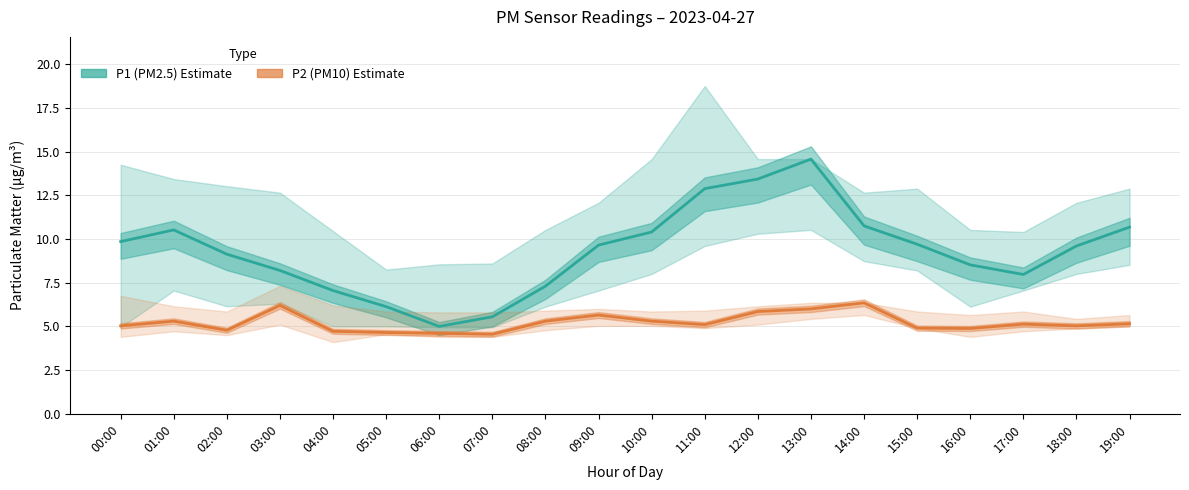

Reading left to right, what are all the values shown in this chart?

P1 (PM2.5): 00:00=9.8	01:00=10.5	02:00=9.1	03:00=8.2	04:00=7.0	05:00=6.1	06:00=5.0	07:00=5.5	08:00=7.3	09:00=9.7	10:00=10.4	11:00=12.9	12:00=13.4	13:00=14.6	14:00=10.8	15:00=9.7	16:00=8.5	17:00=8.0	18:00=9.6	19:00=10.7
P2 (PM10): 00:00=5.0	01:00=5.3	02:00=4.8	03:00=6.2	04:00=4.7	05:00=4.7	06:00=4.6	07:00=4.5	08:00=5.3	09:00=5.7	10:00=5.3	11:00=5.1	12:00=5.8	13:00=6.0	14:00=6.3	15:00=4.9	16:00=4.9	17:00=5.1	18:00=5.0	19:00=5.2